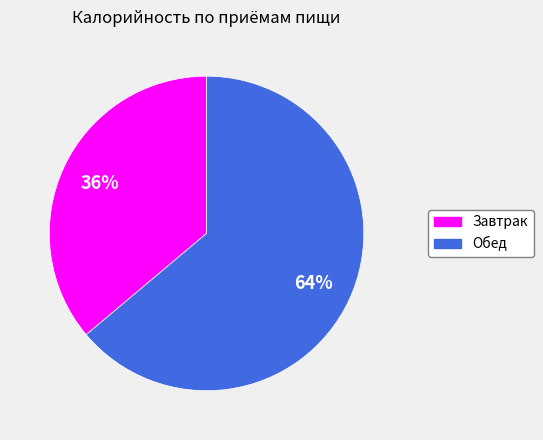

To the nearest percent, what percentage of the pie is Обед?

64%